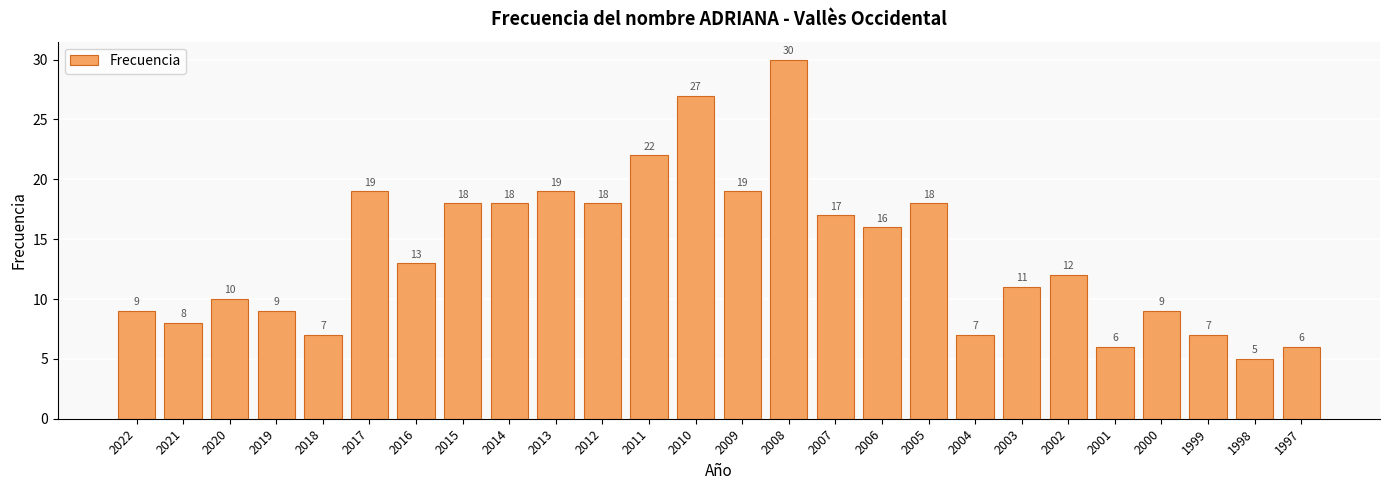

Which label corresponds to the largest value in the chart?

2008